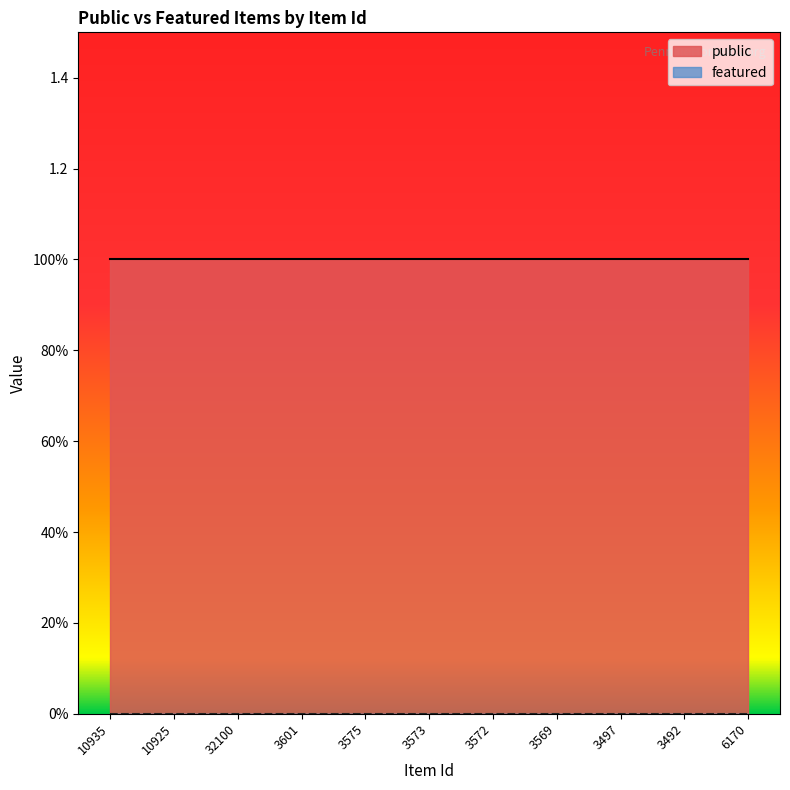

Is it true that public equals 1 at 3575?

True